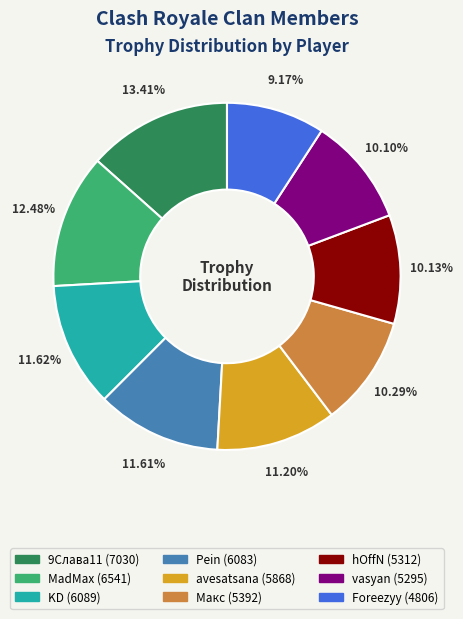

Does Макс account for over 50% of the chart?

No